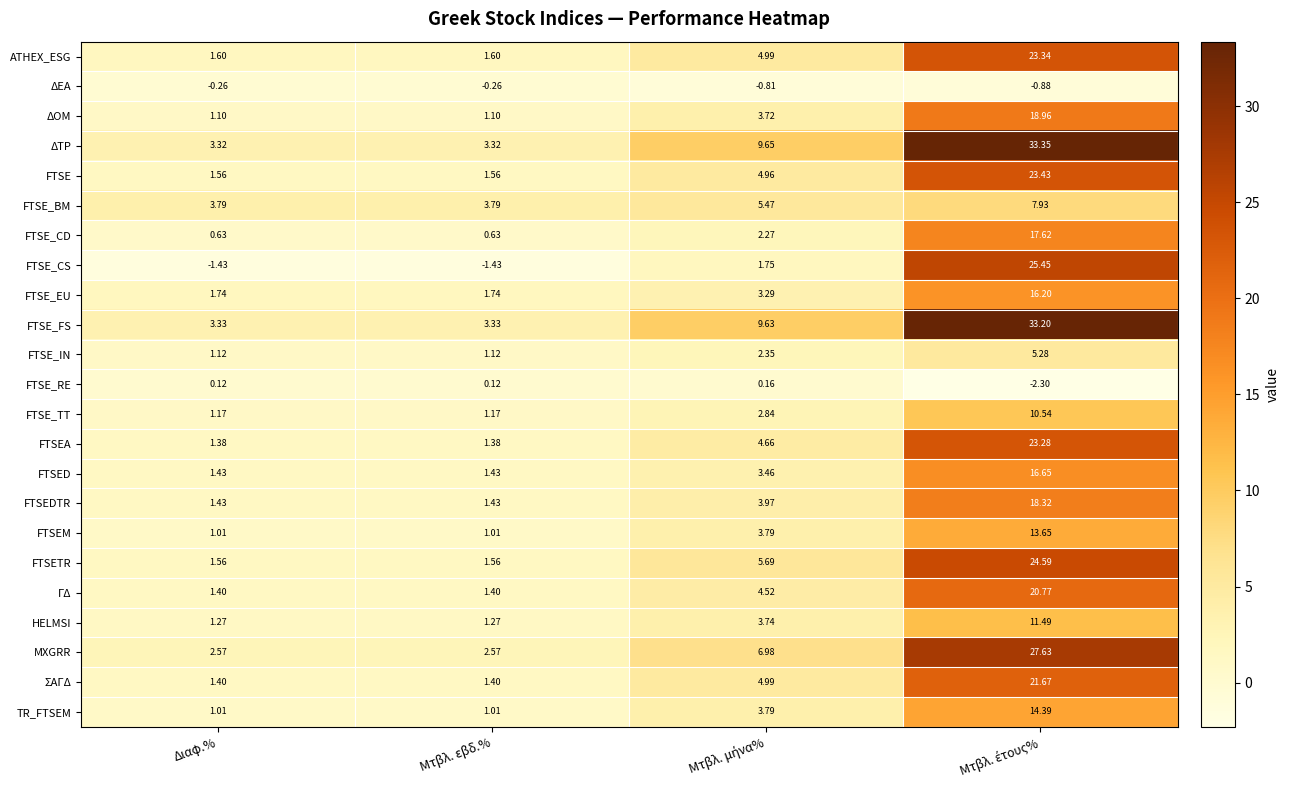

Rank the series by their maximum value, from lowest to highest.

ΔΕΑ, FTSE_RE, FTSE_IN, FTSE_BM, FTSE_TT, HELMSI, FTSEM, TR_FTSEM, FTSE_EU, FTSED, FTSE_CD, FTSEDTR, ΔΟΜ, ΓΔ, ΣΑΓΔ, FTSEA, ATHEX_ESG, FTSE, FTSETR, FTSE_CS, MXGRR, FTSE_FS, ΔΤΡ